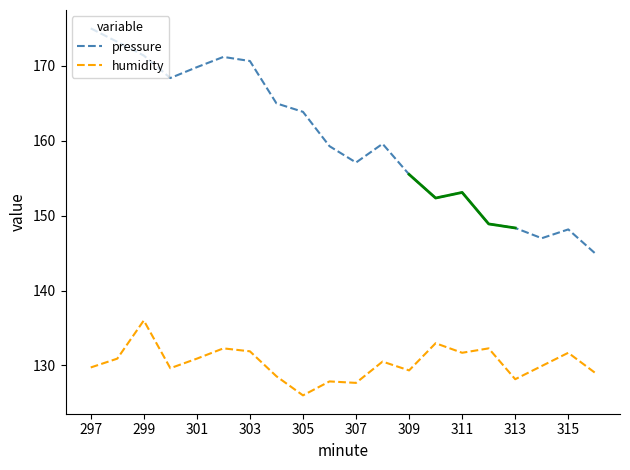

Read the humidity value at 315.

131.7